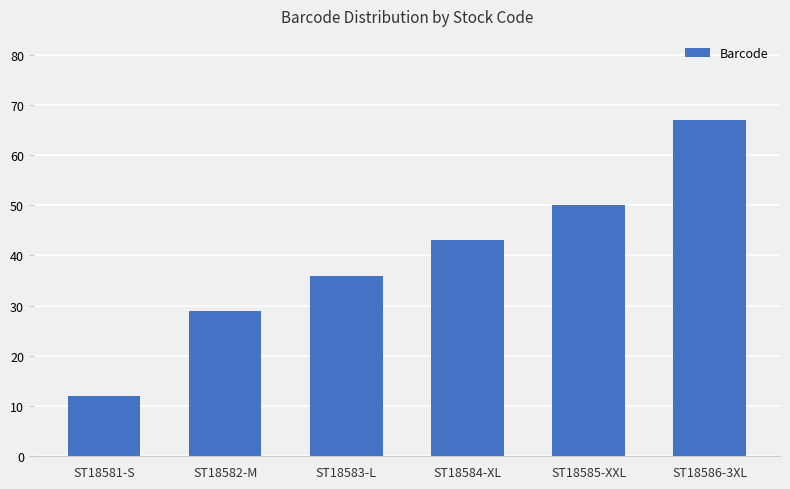

What is the change in value from ST18582-M to ST18585-XXL?

+21